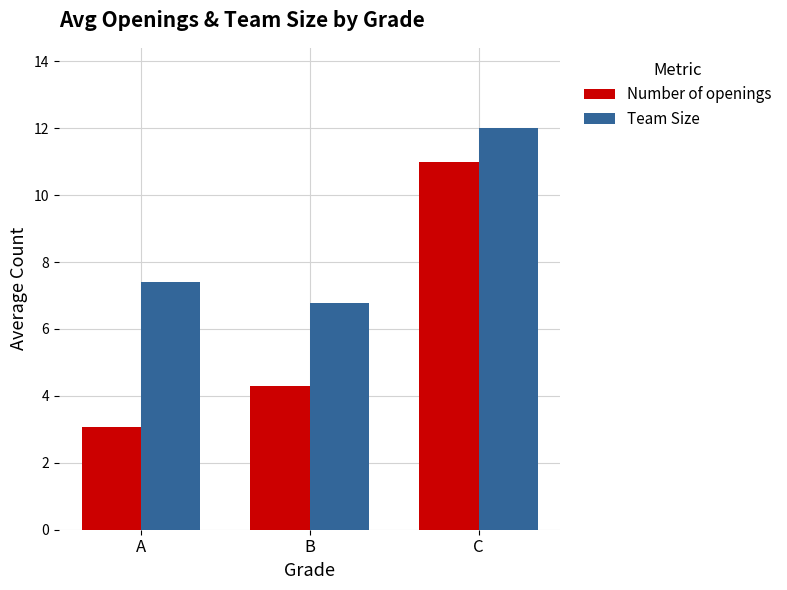

What is the maximum value for Team Size?

12.0